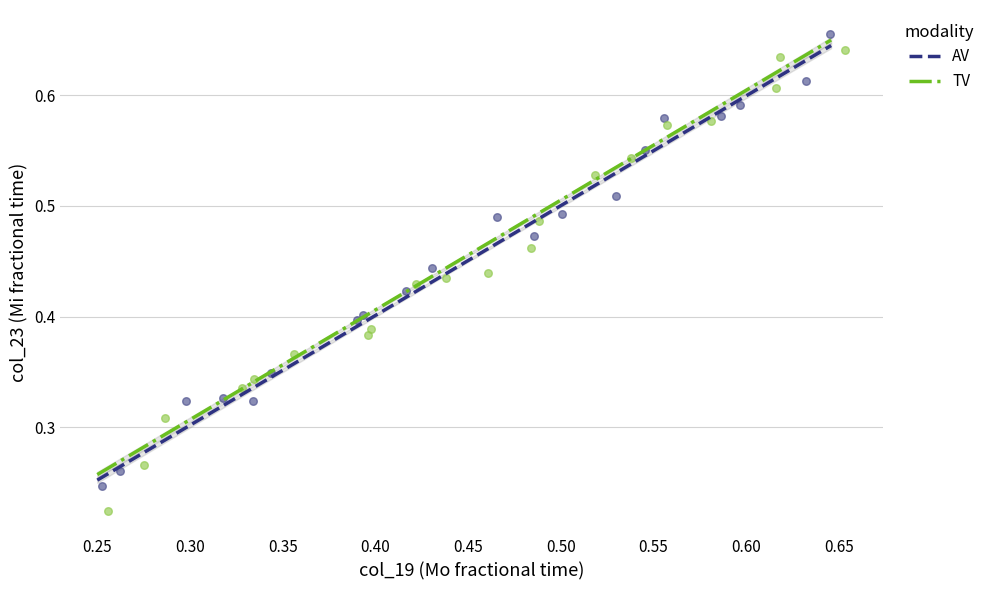

Which series contains the lowest Y value?

TV